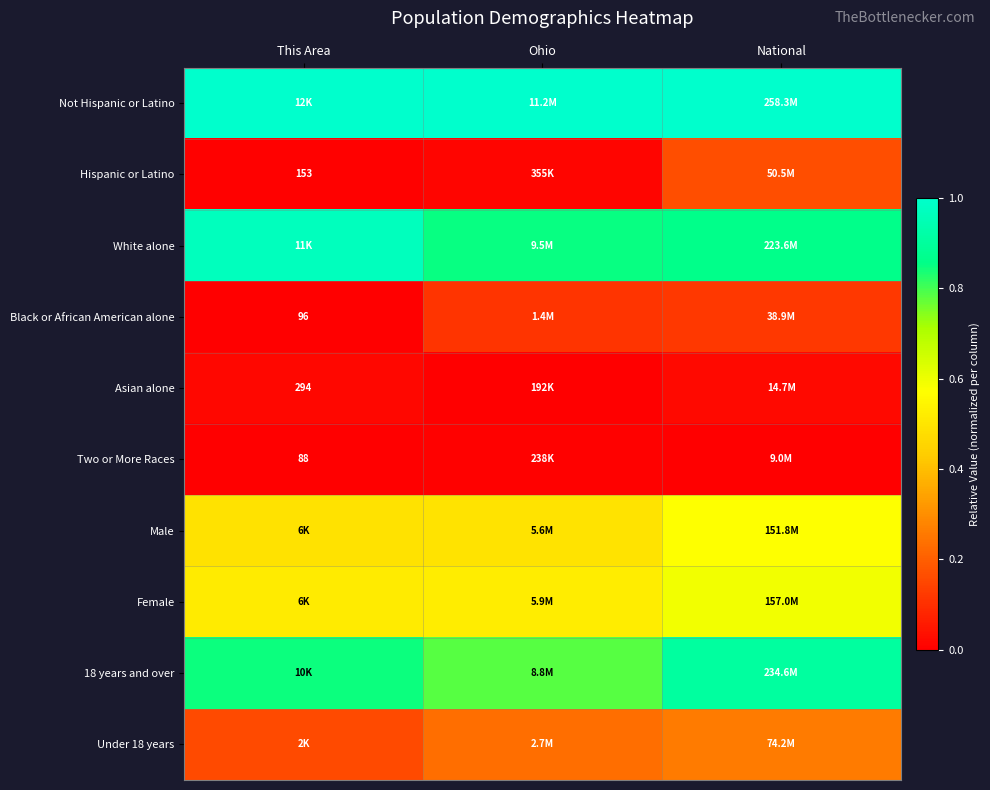

Between National and This Area, which is larger?

National